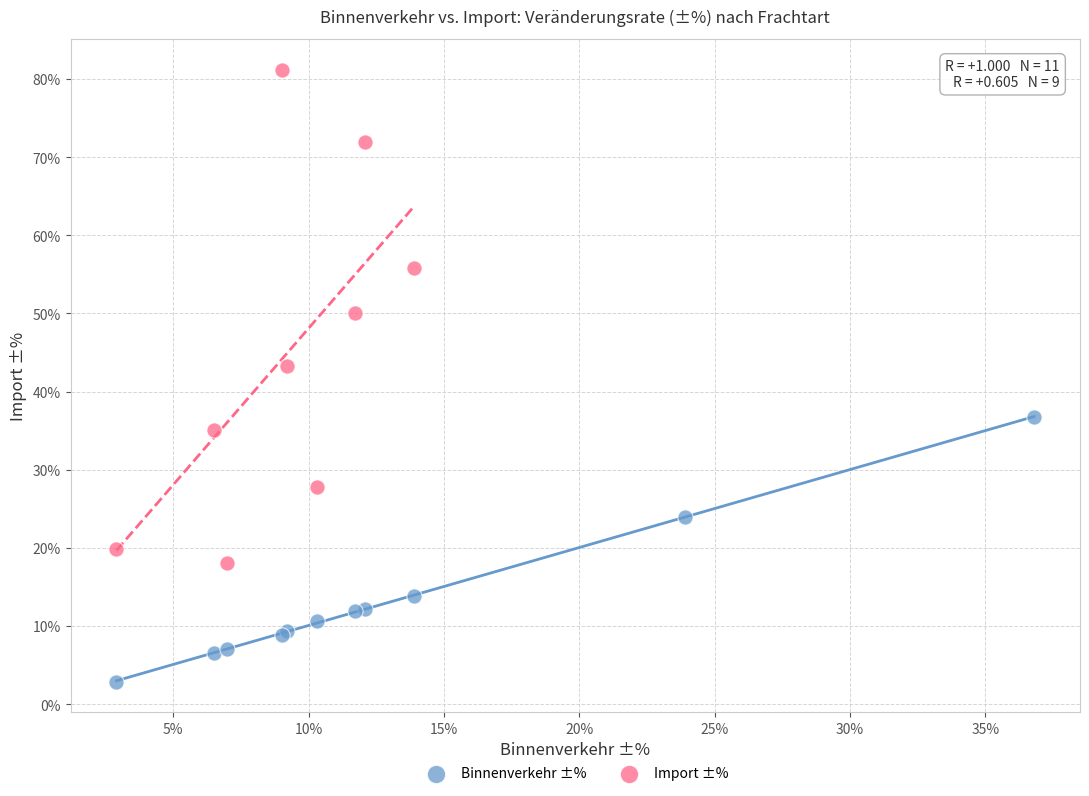

Which series has the widest spread of Y values?

Import ±%